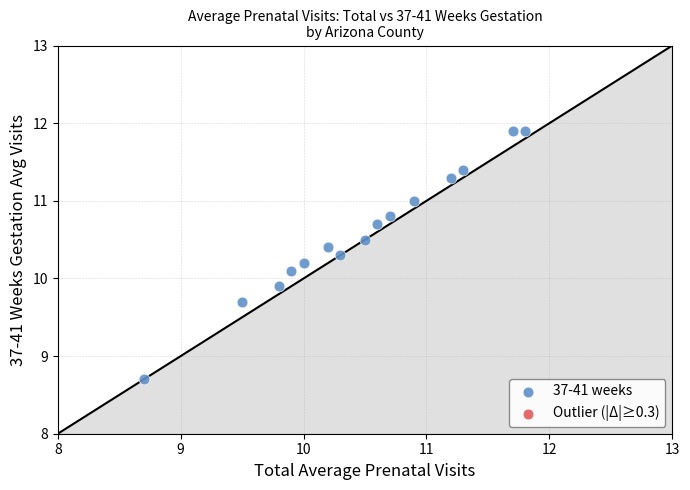

What is the range of X values (max minus min)?

3.1